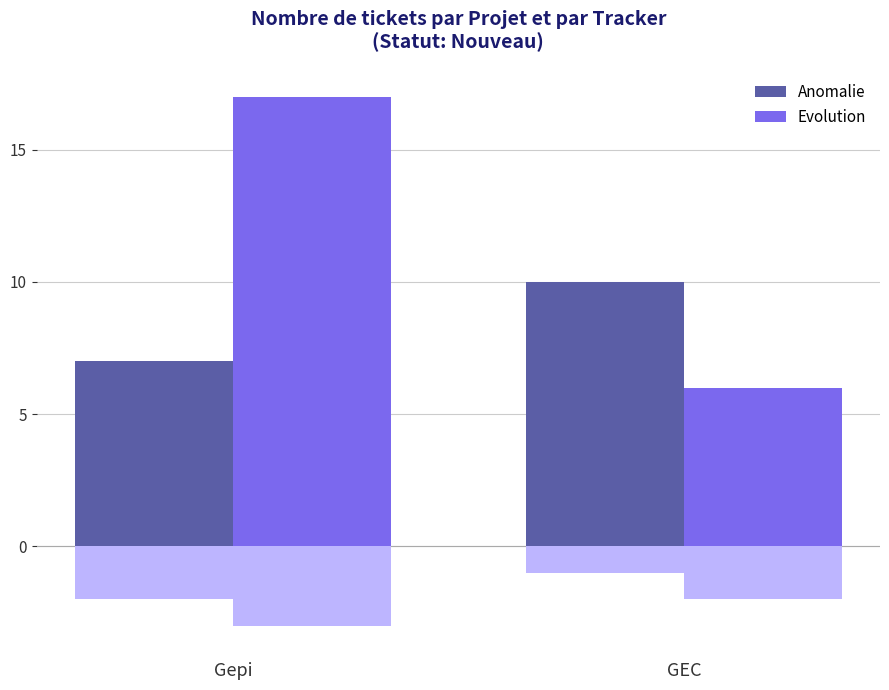

Reading left to right, list all the values displayed in this chart.

Anomalie: Gepi=7	GEC=10
Evolution: Gepi=17	GEC=6